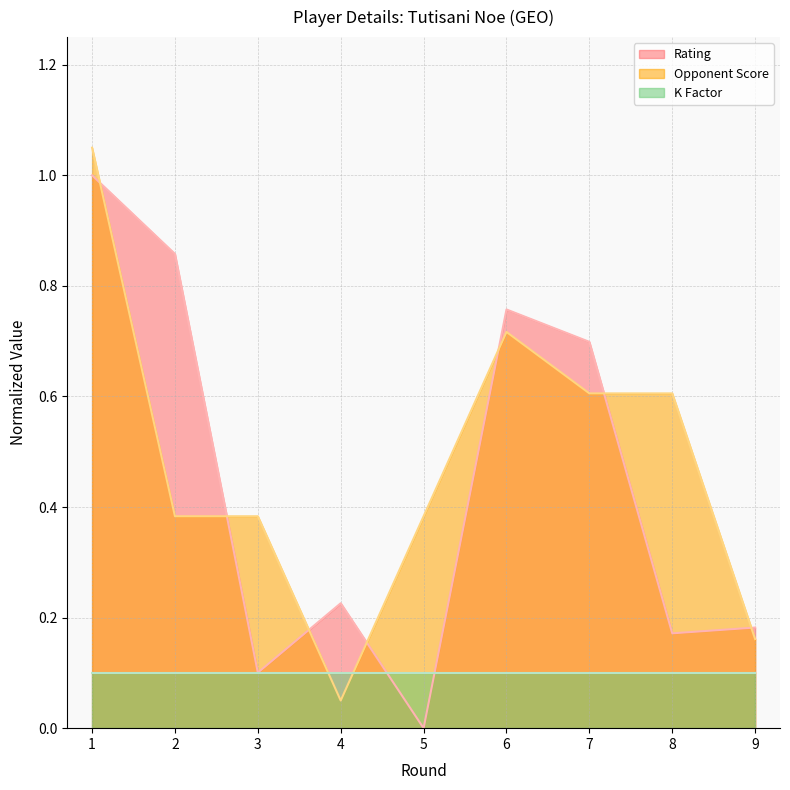

At 6, list the series in order from largest to smallest.

Rating, Opponent Score, K Factor